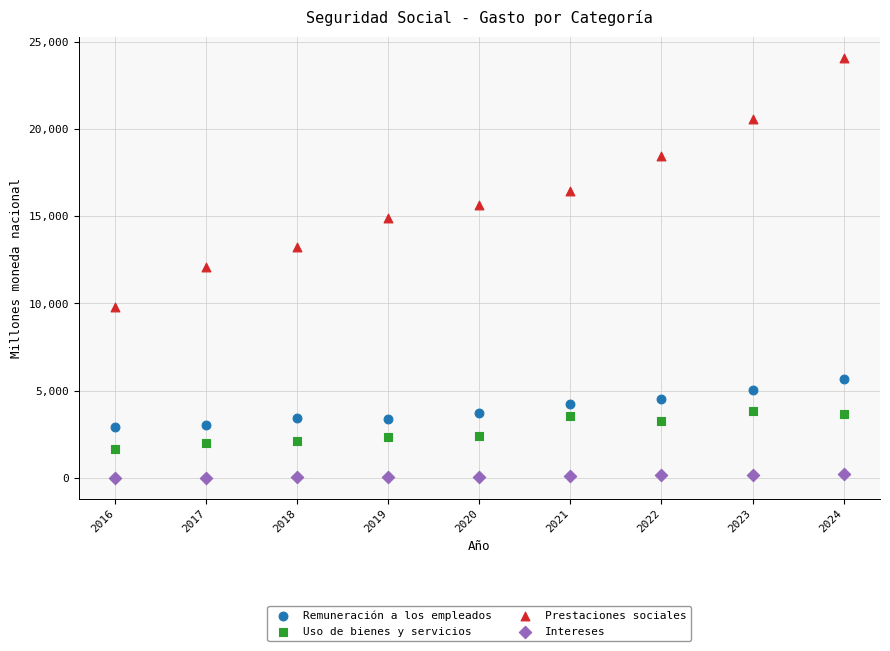

Across all data points, what is the range of X values (max minus min)?

8.0